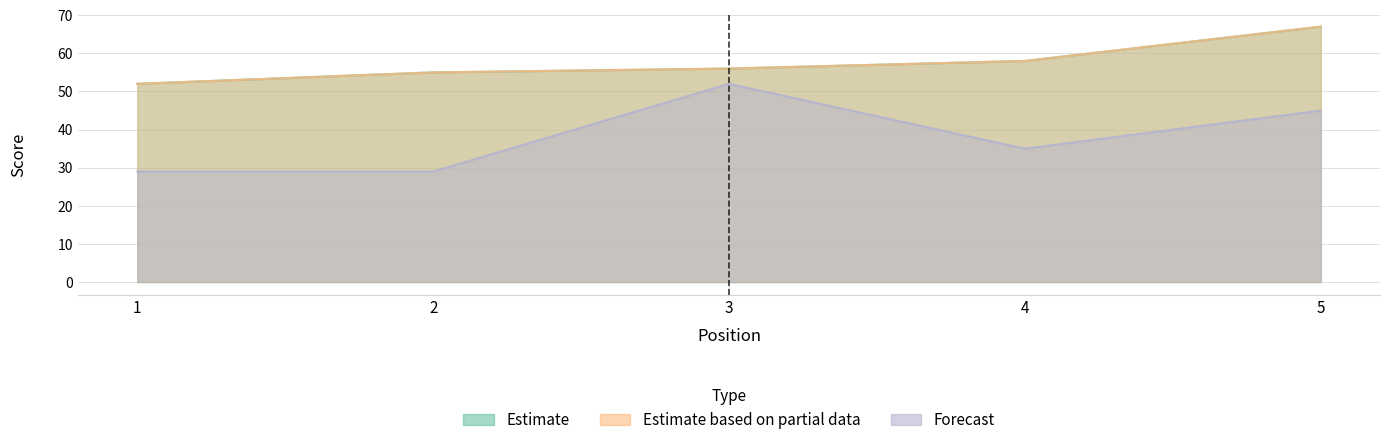

What is the approximate value of event_total_score at 5?

67